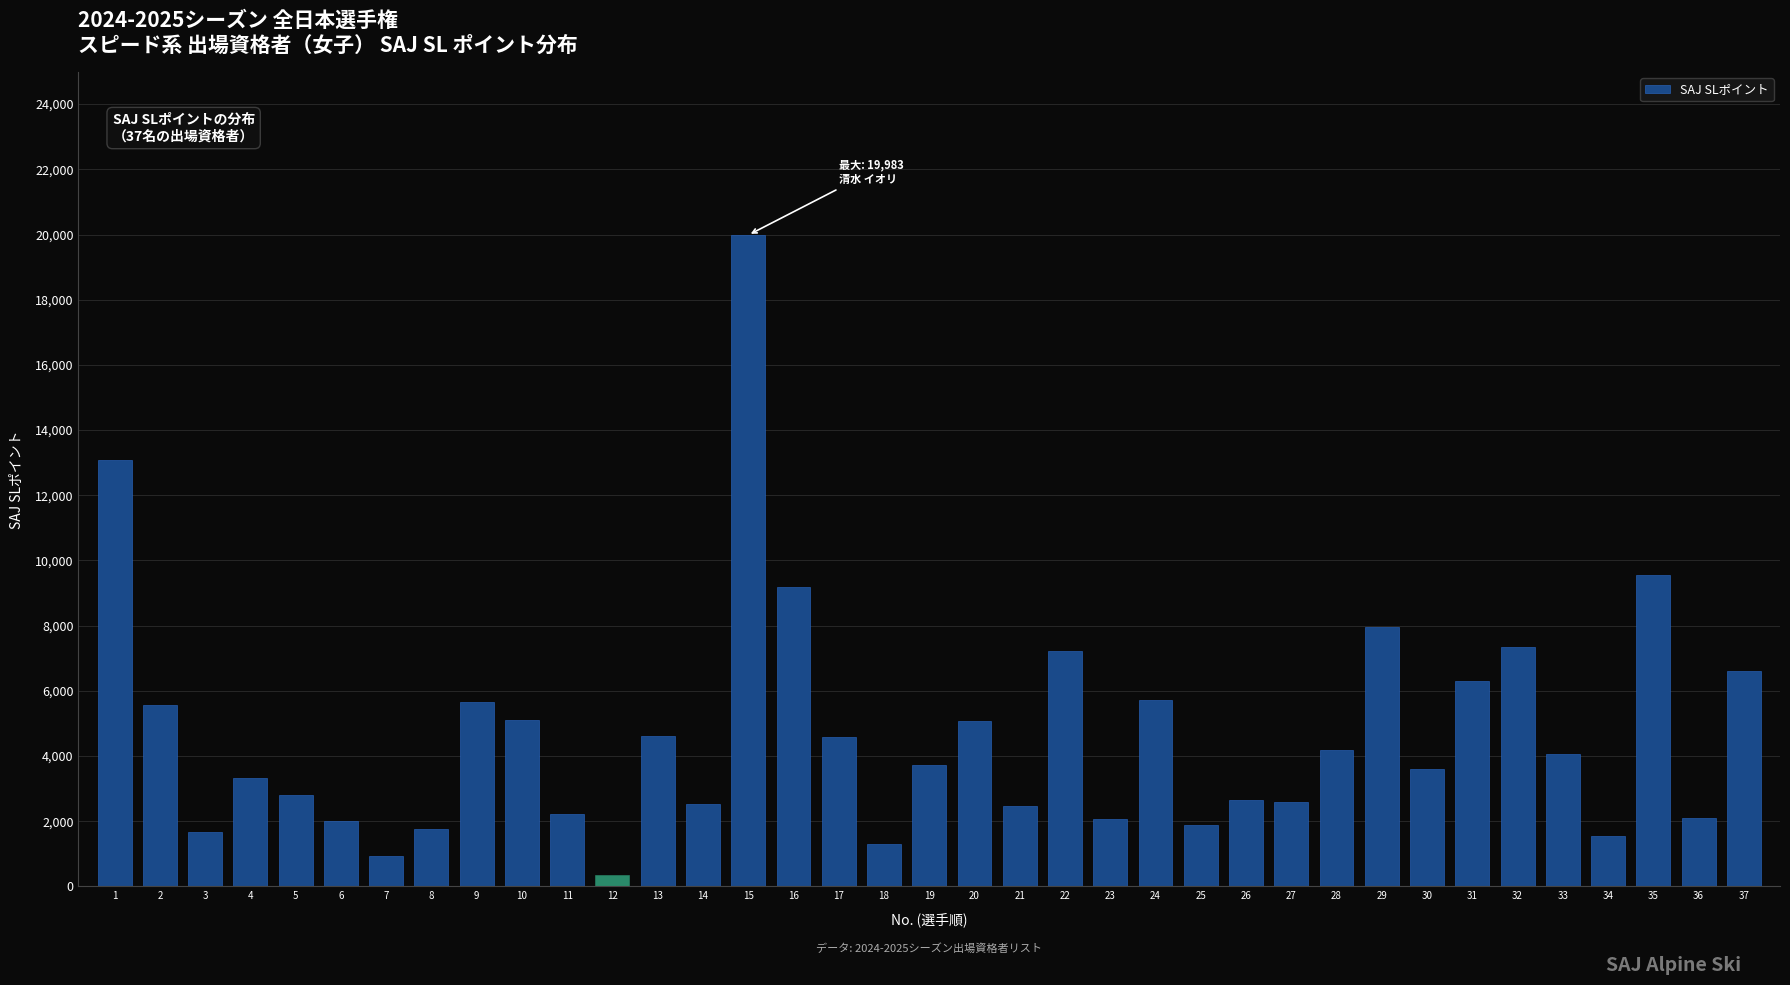

What is the greatest value displayed?

19983